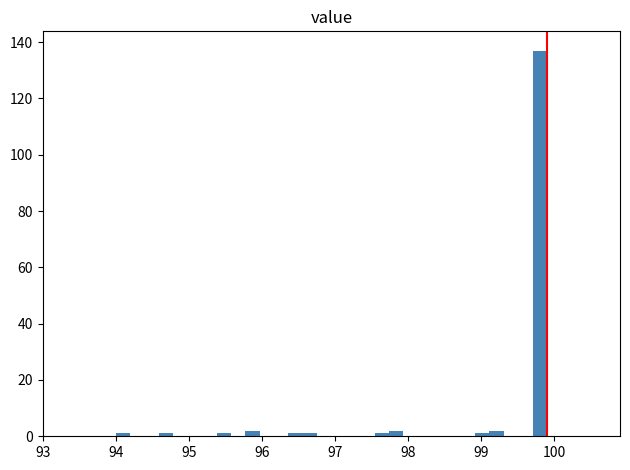

Around what value on the x-axis is the tallest bar? Give the approximate position of its centre, as read against the axis.

99.8